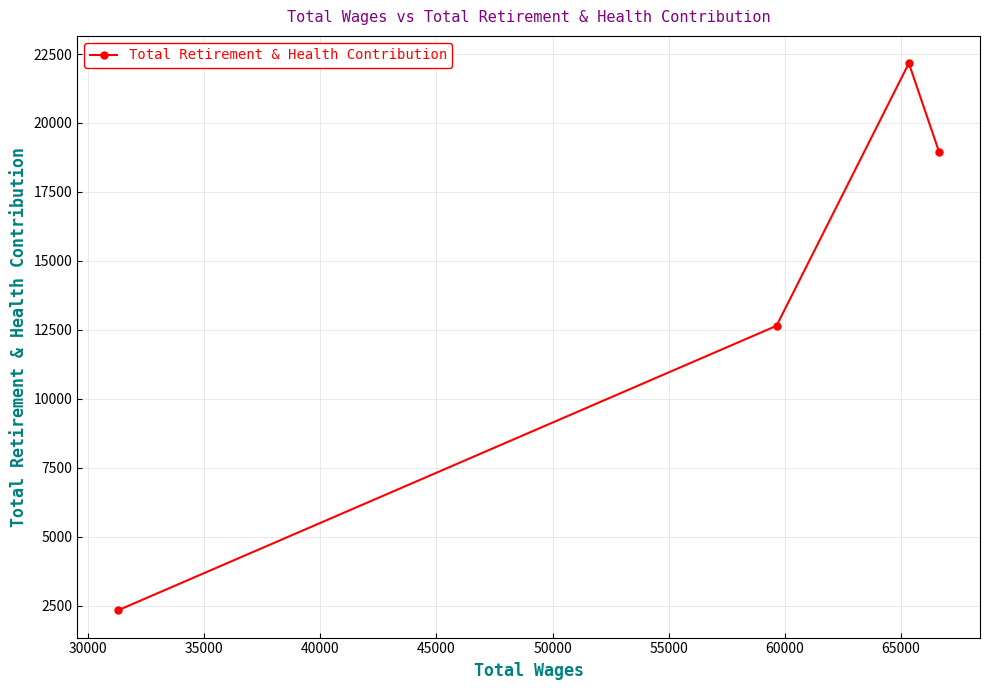

How many series are shown in this chart?

1